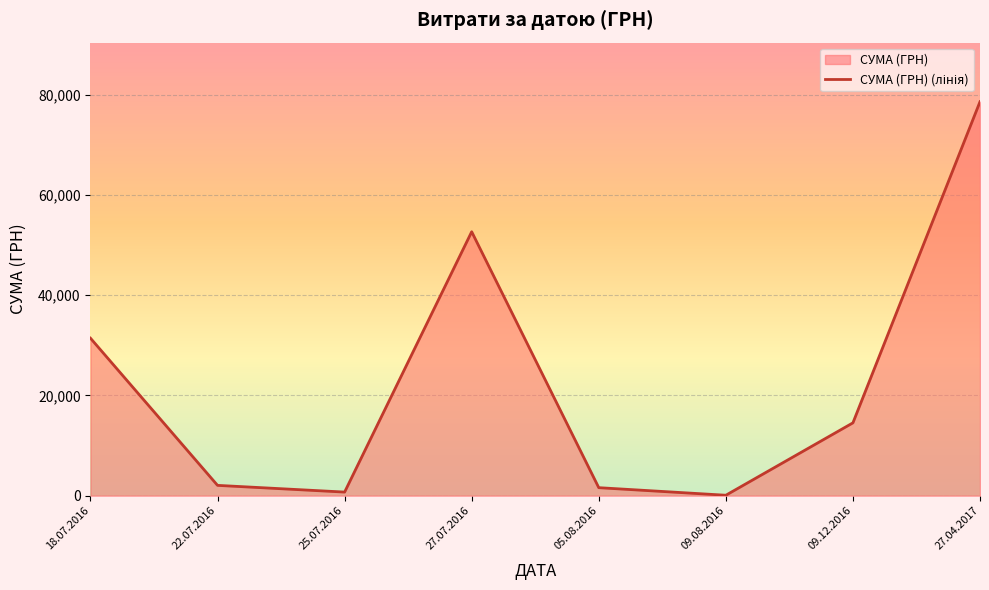

What is the difference between the maximum and minimum values?

78515.0